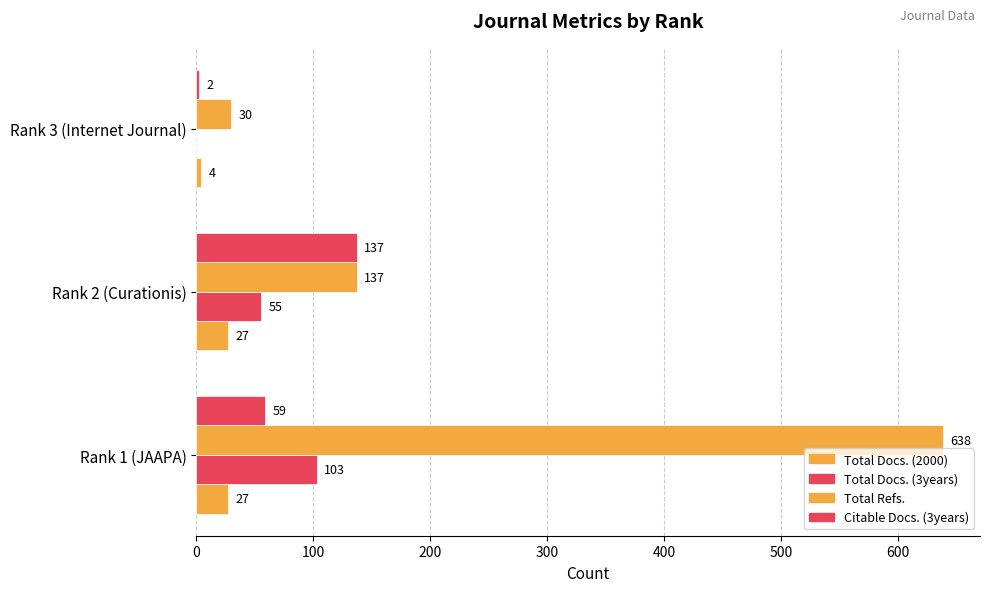

How many values in Total Docs. (3years) are above zero?

2